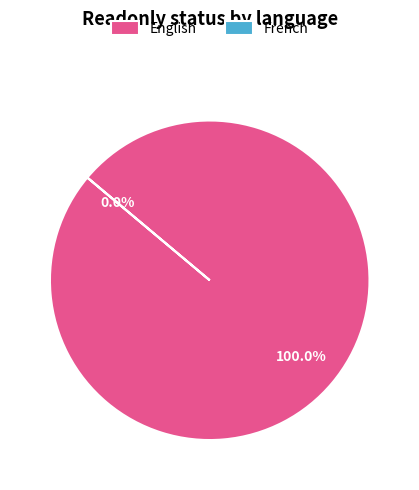

Which category has the biggest portion of the pie?

English